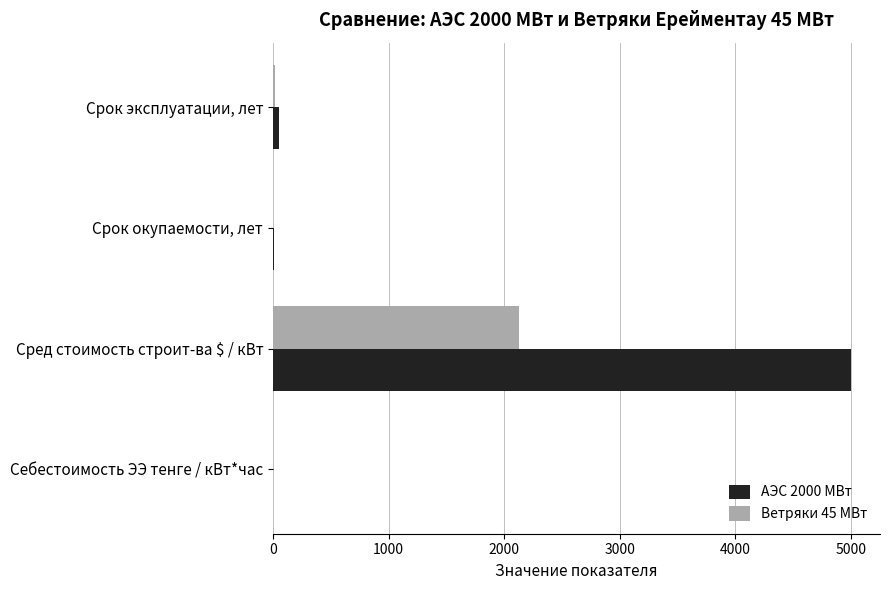

Which category has the highest value in the АЭС 2000 МВт series?

Сред стоимость строит-ва $ / кВт